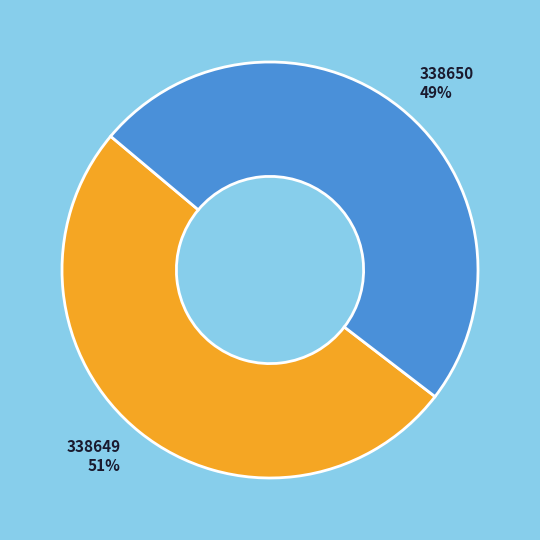

Rank the categories by value from highest to lowest.

338649, 338650